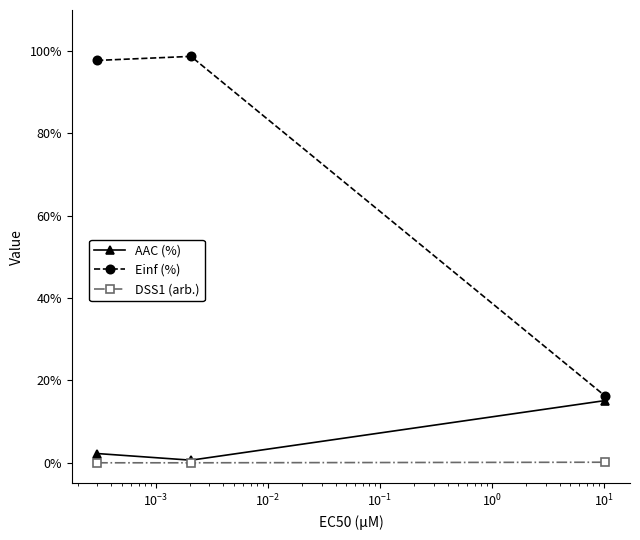

List the series in order of their peak value, highest first.

Einf (%), AAC (%), DSS1 (arb.)